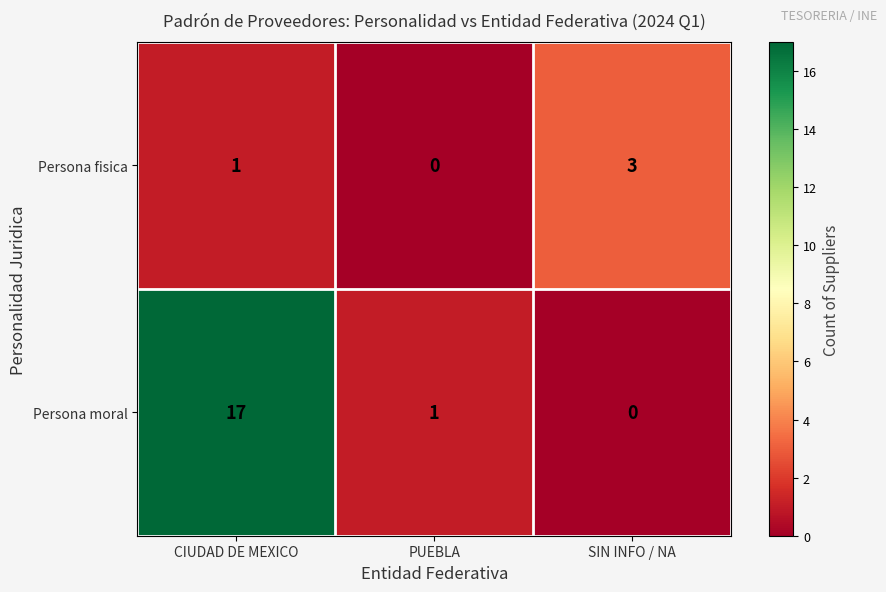

True or false: Persona moral has a value of 17 at CIUDAD DE MEXICO.

True